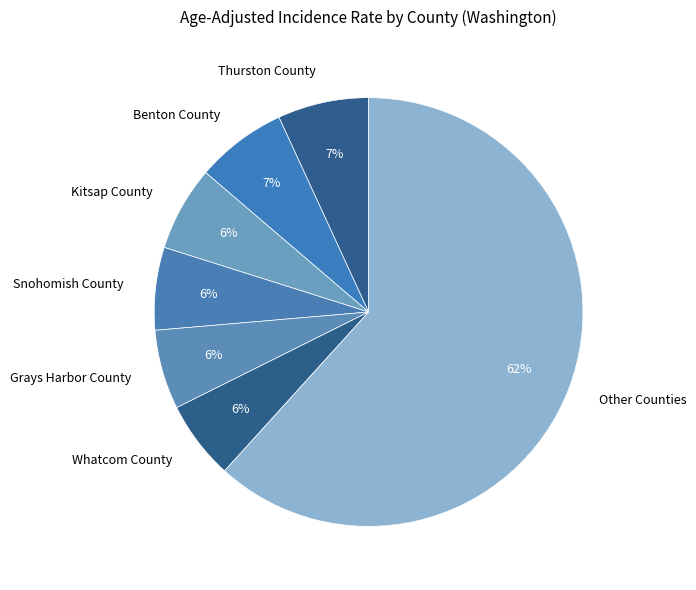

Is it true that Other Counties is 70% of the pie?

False